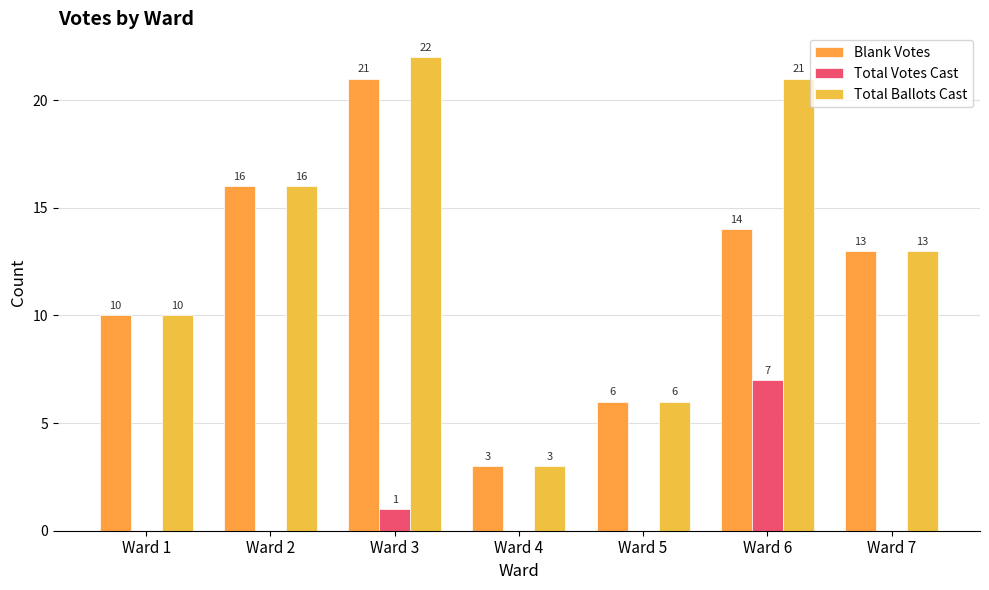

What is the spread (max minus min) of values at Ward 6?

14